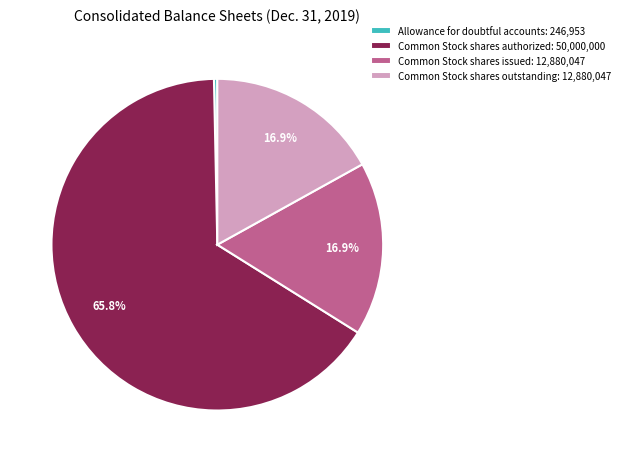

Is there a majority slice in this chart?

Yes